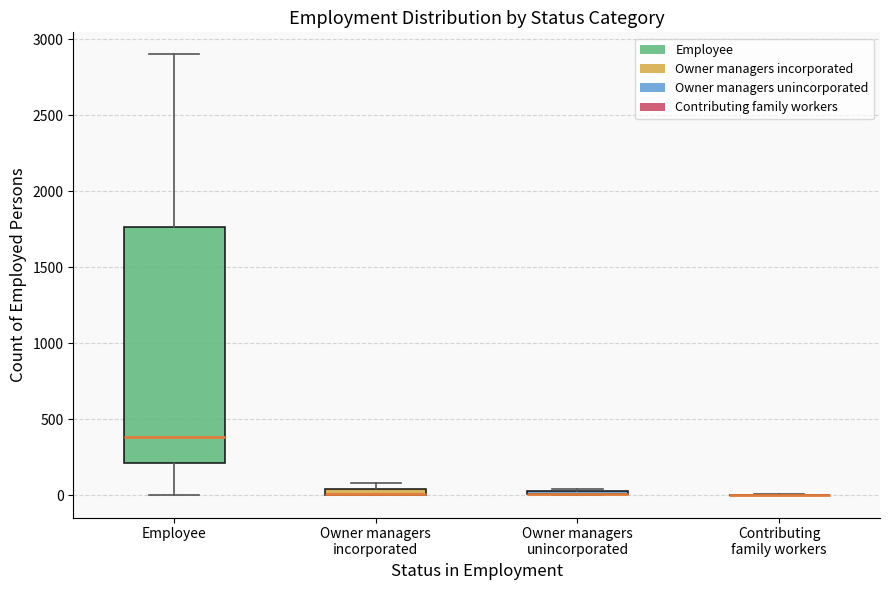

Comparing the boxes themselves (not the whiskers), which one is the tallest?

Employee